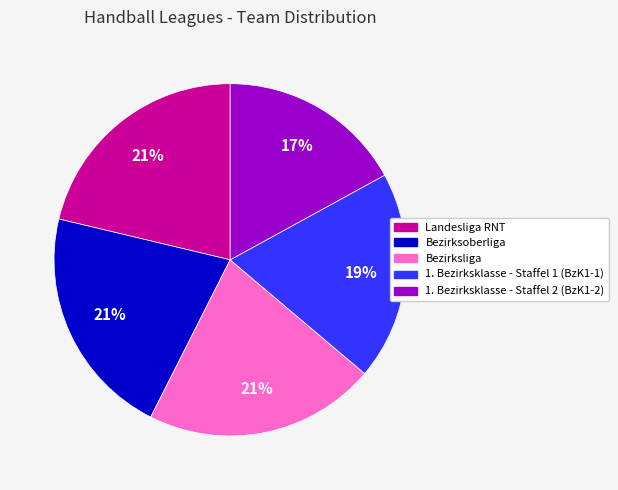

Which category has the smallest portion of the pie?

1. Bezirksklasse - Staffel 2 (BzK1-2)